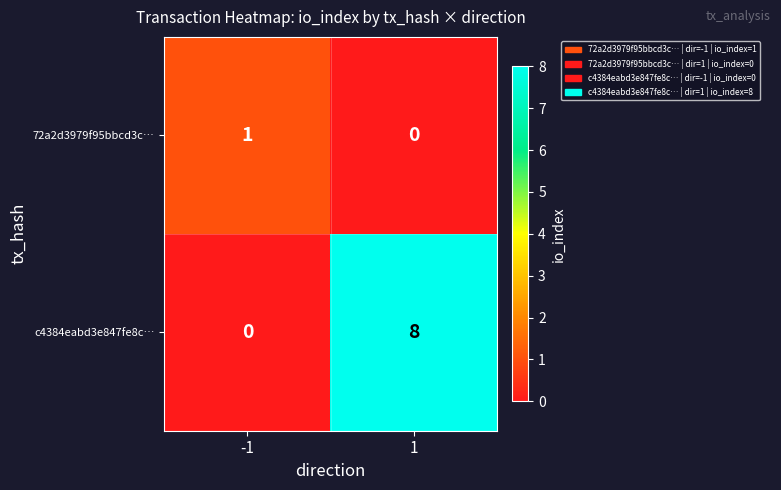

Reading right to left, transcribe all the data shown in this chart.

72a2d3979f95bbcd3c…: 0	1
c4384eabd3e847fe8c…: 8	0